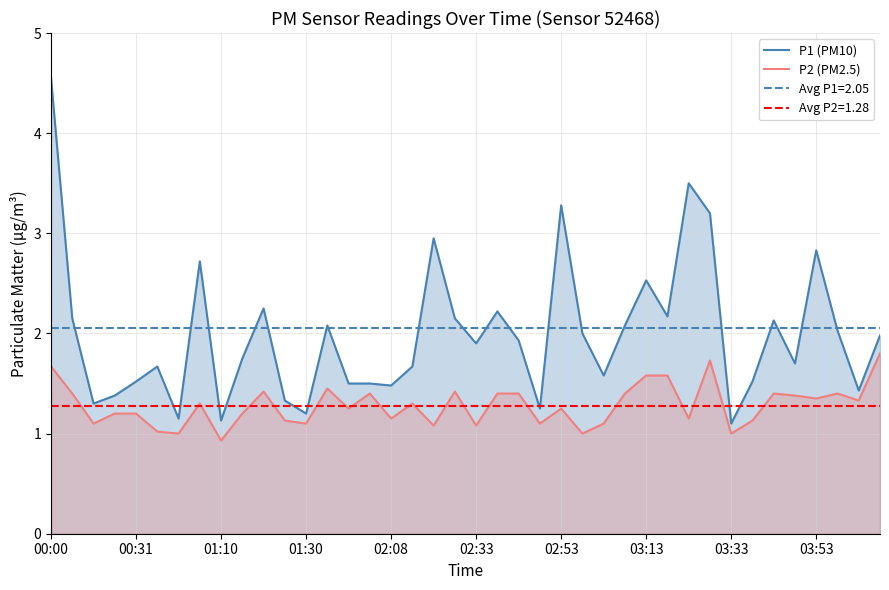

At which label does P1 (PM10) reach its peak?

00:00